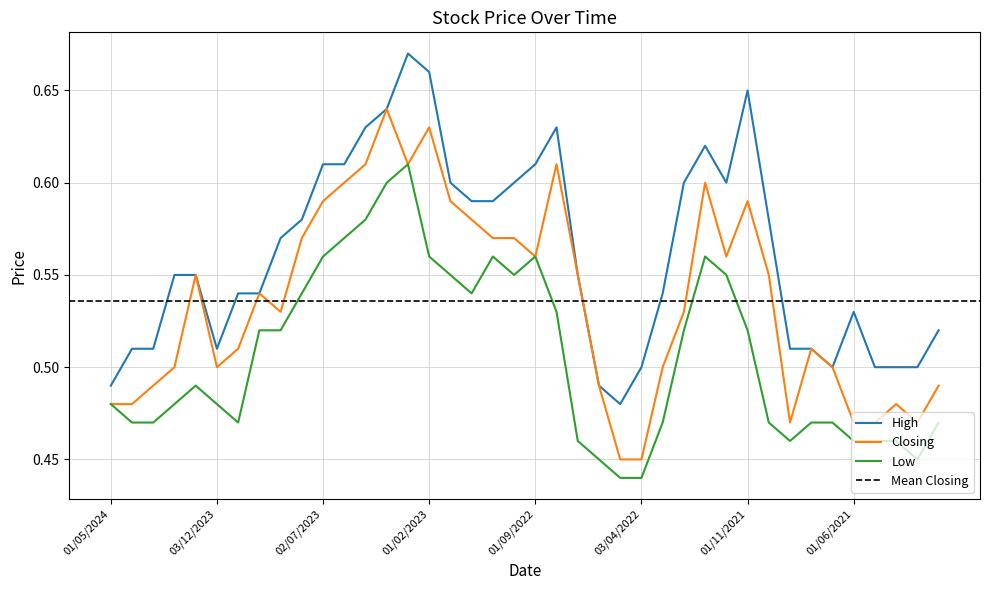

How many lines are shown in the chart?

3